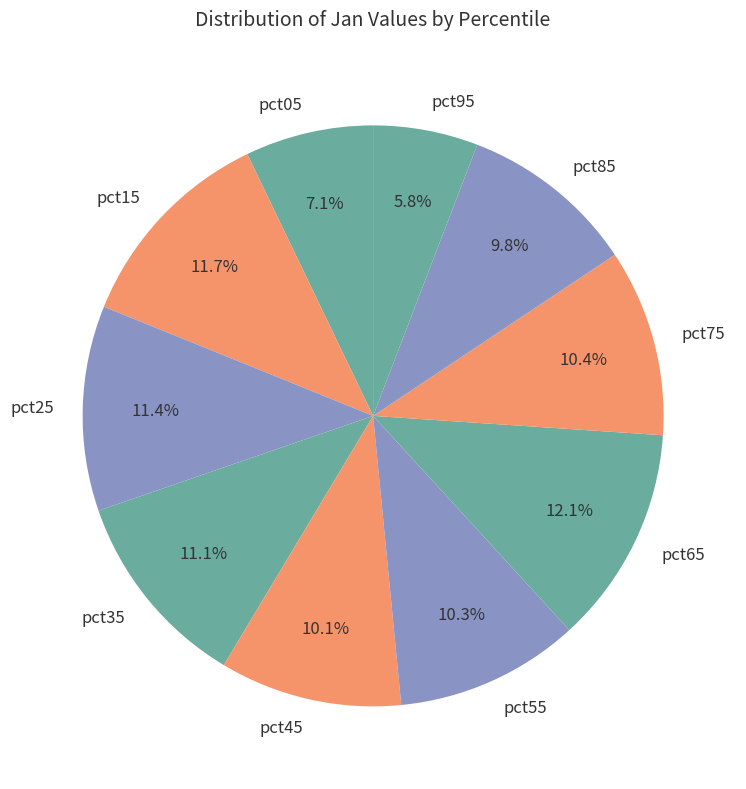

Between pct15 and pct55, which is larger?

pct15